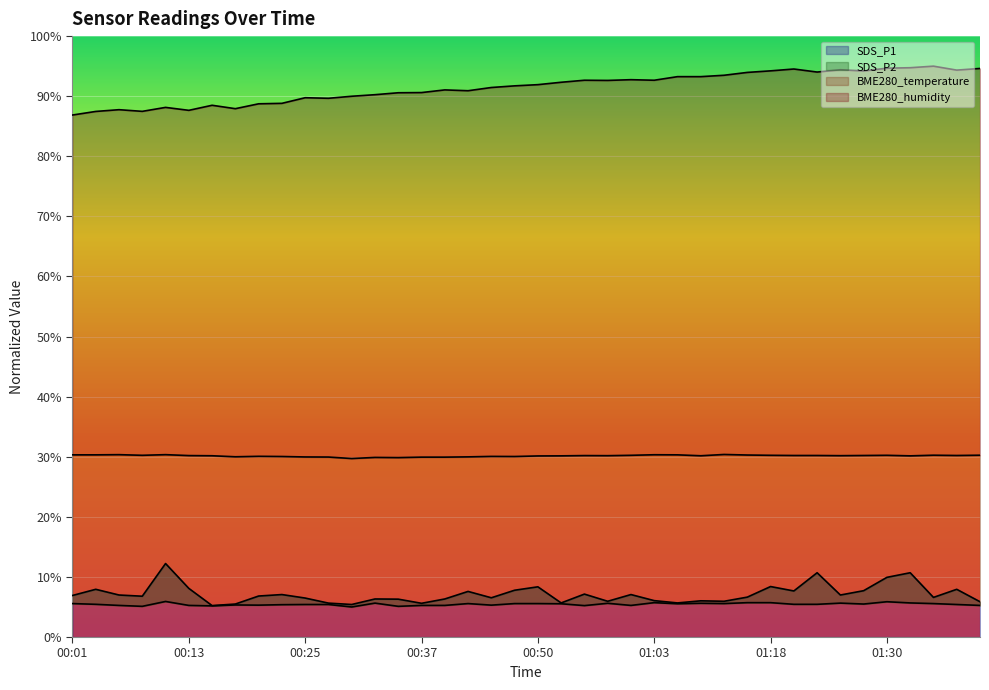

The value of BME280_temperature at 00:10 is 6.9. True or false?

False